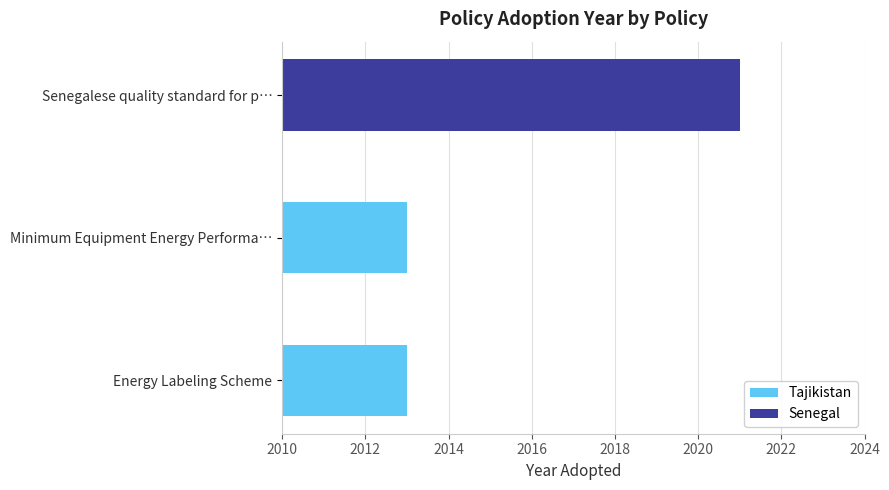

List the labels in order of value, smallest first.

Energy Labeling Scheme, Minimum Equipment Energy Performance Standards, Senegalese quality standard for pico-solar